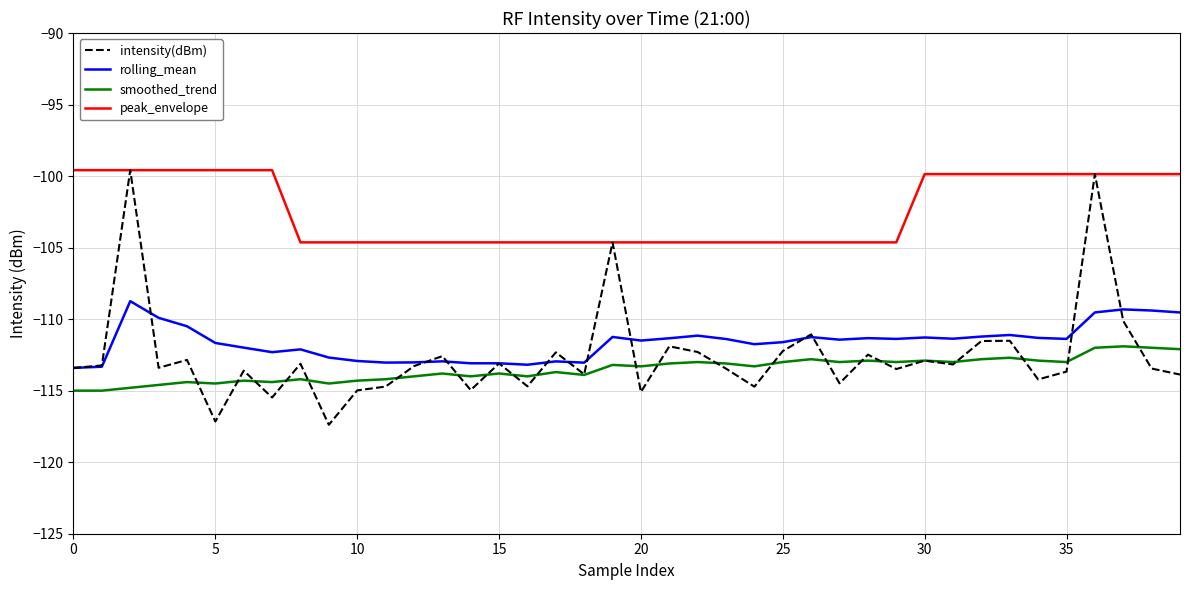

True or false: rolling_mean and peak_envelope intersect in this chart.

False